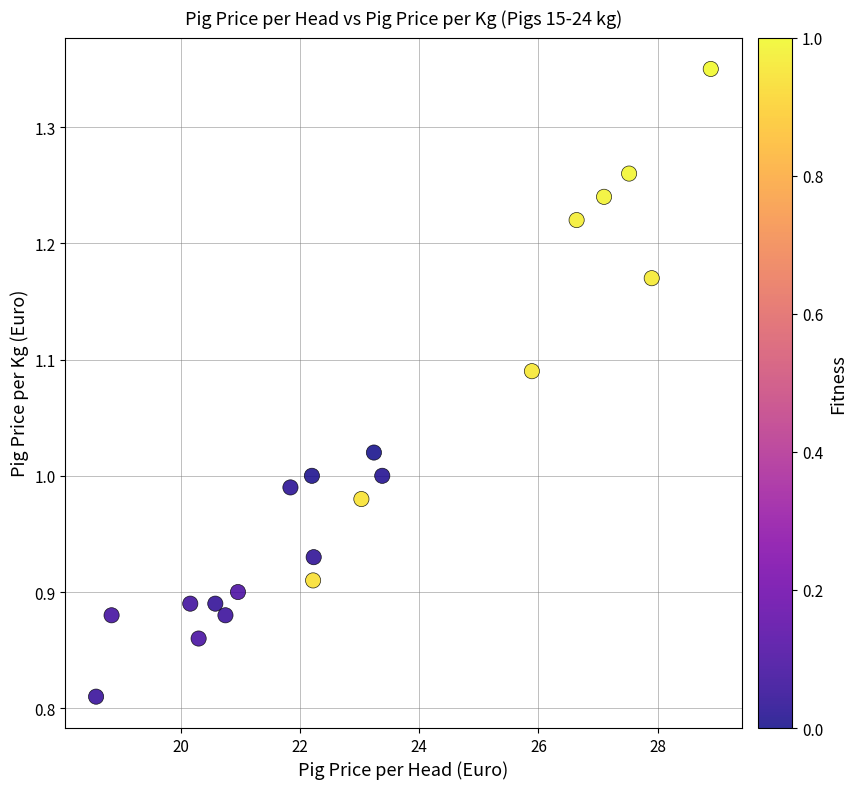

What is the range of X values (max minus min)?

10.3